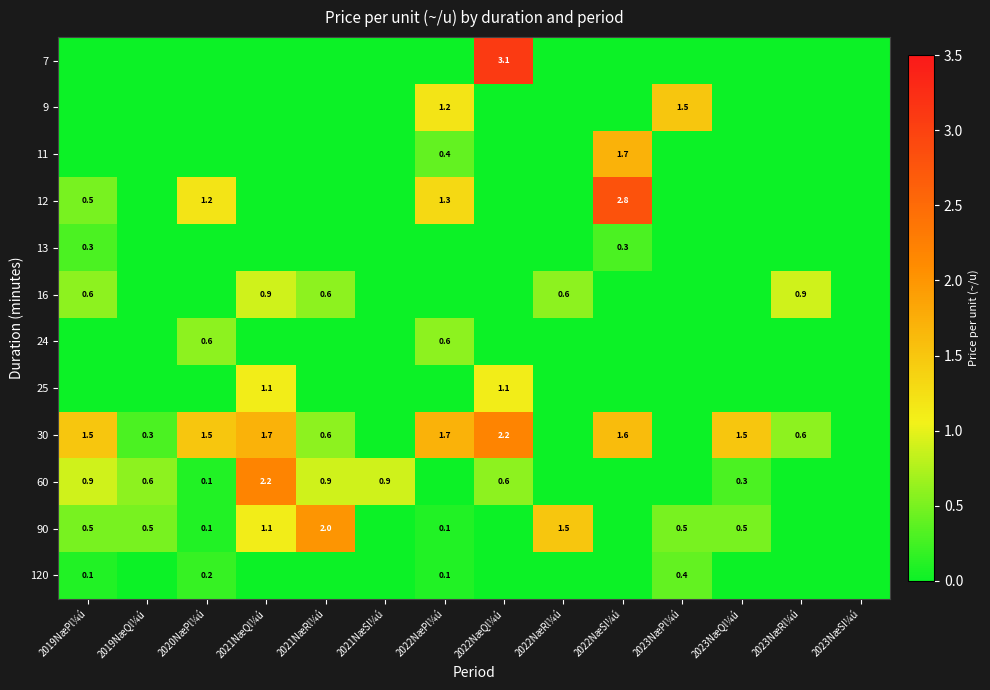

Is the value of 120 at 2020NæPl¼ú greater than the value of 60 at 2019NæQl¼ú?

No